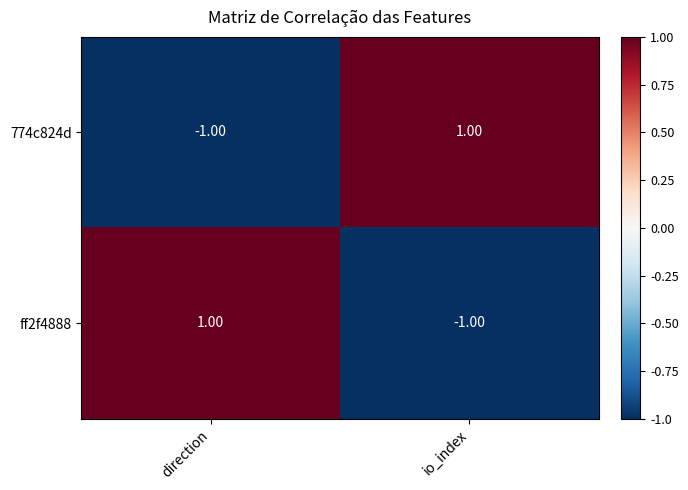

At which label does ff2f4888 reach its peak?

direction